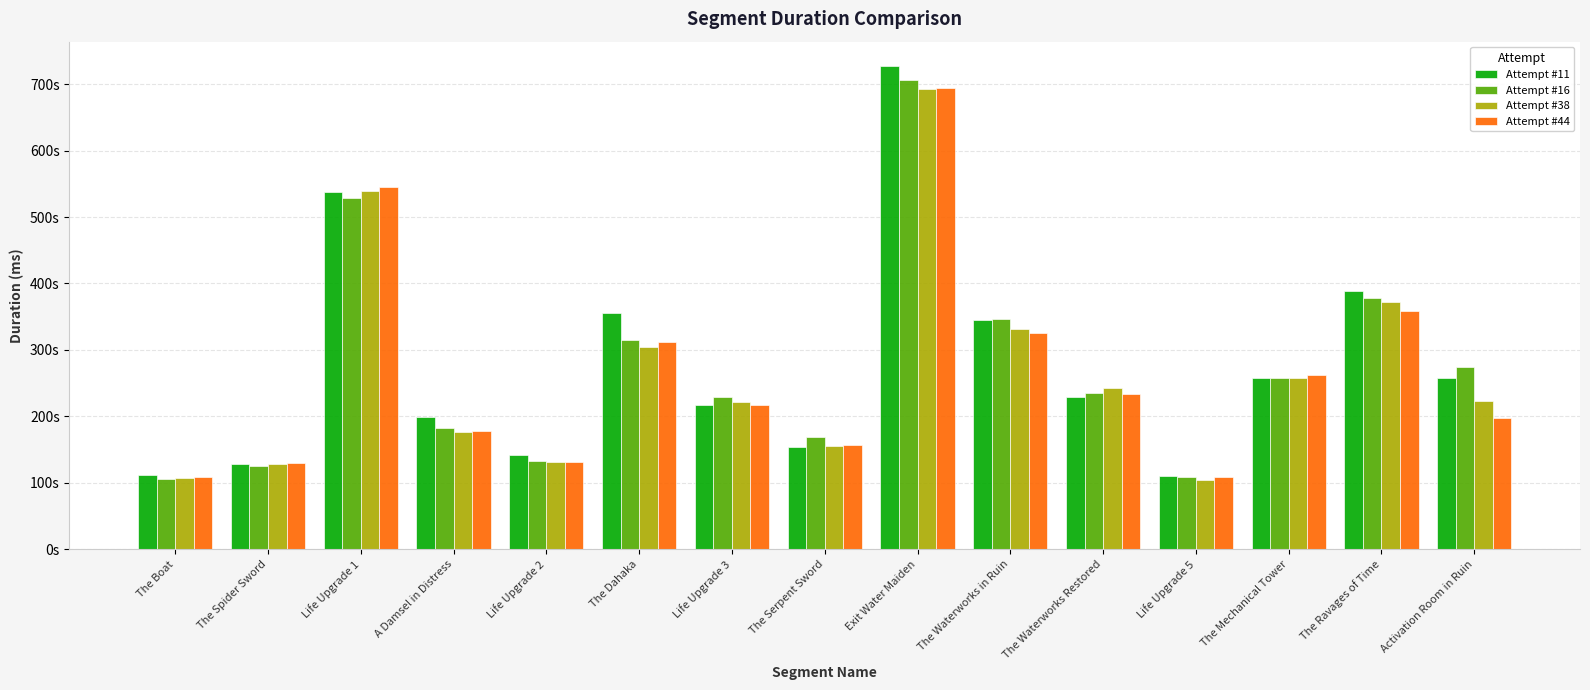

Are the bars grouped side by side (vs. stacked)?

Yes